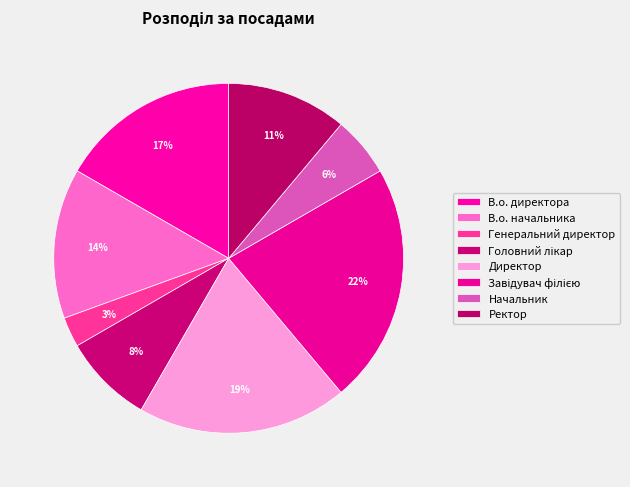

Which category has the biggest portion of the pie?

Завідувач філією